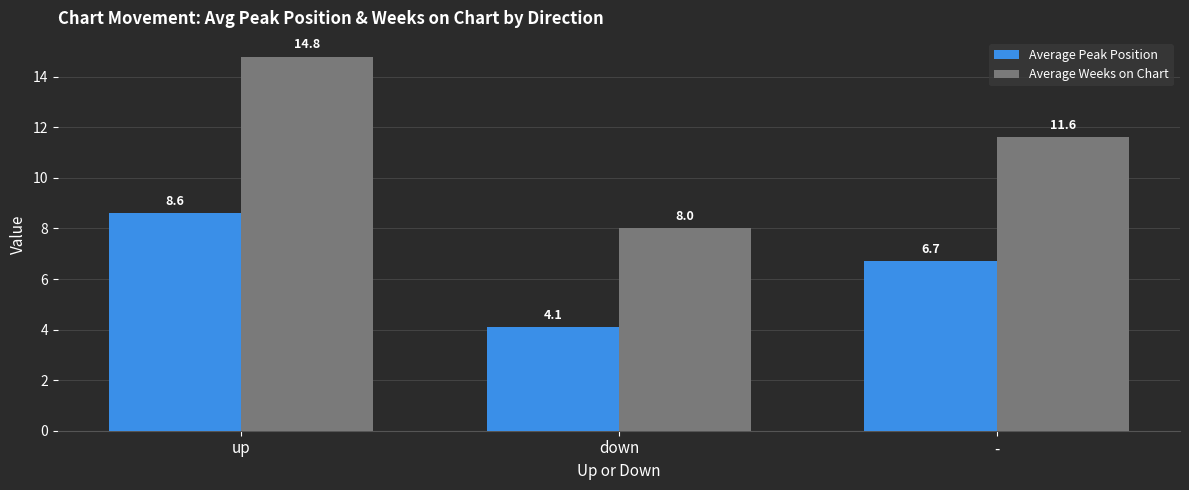

How many Average Weeks on Chart values are between 8 and 14?

2